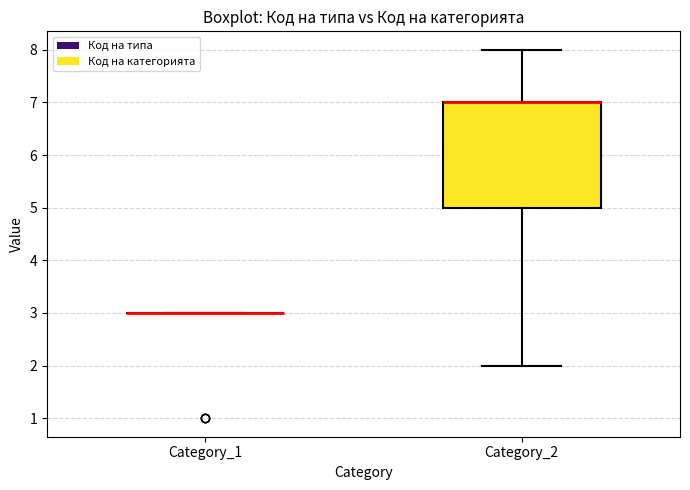

Which box is the tallest, from its lower edge to its upper edge?

Category_2